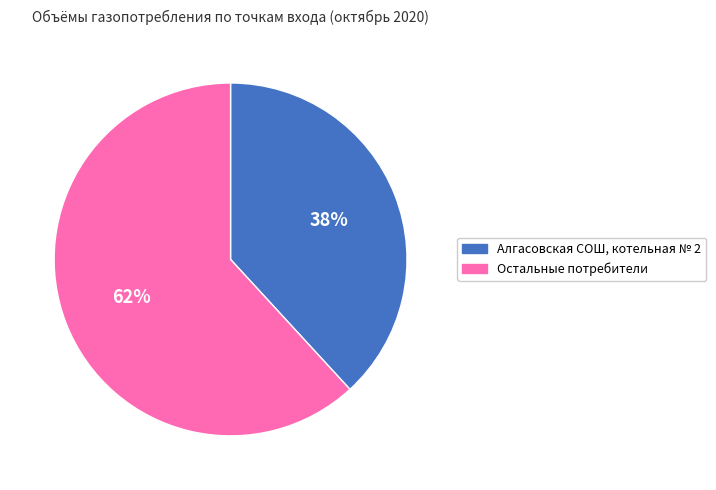

To the nearest percent, what is the average slice percentage?

50%